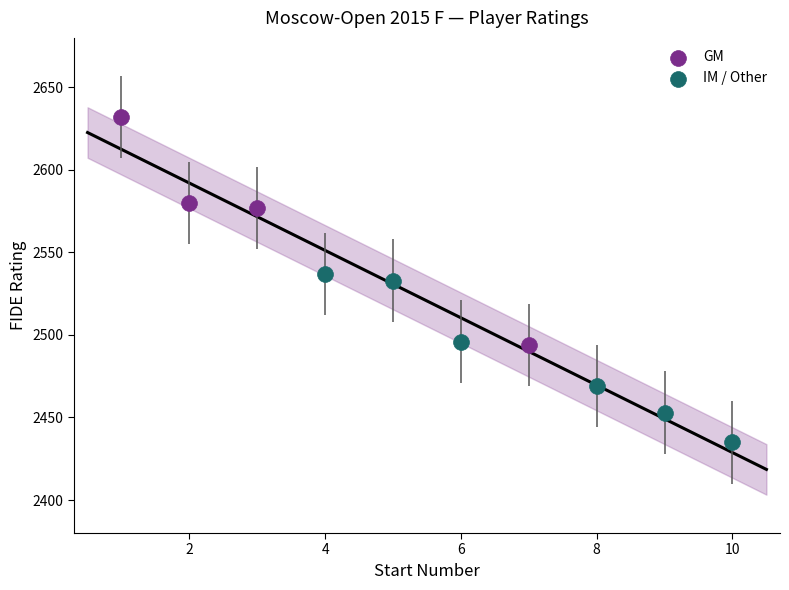

Which series contains the lowest Y value?

IM / Other